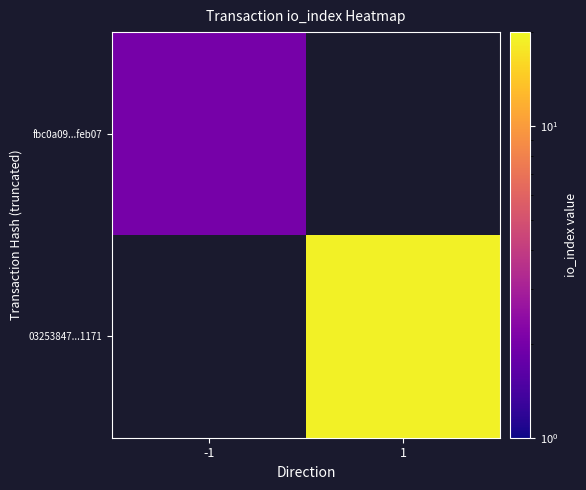

How many series are shown in this chart?

2